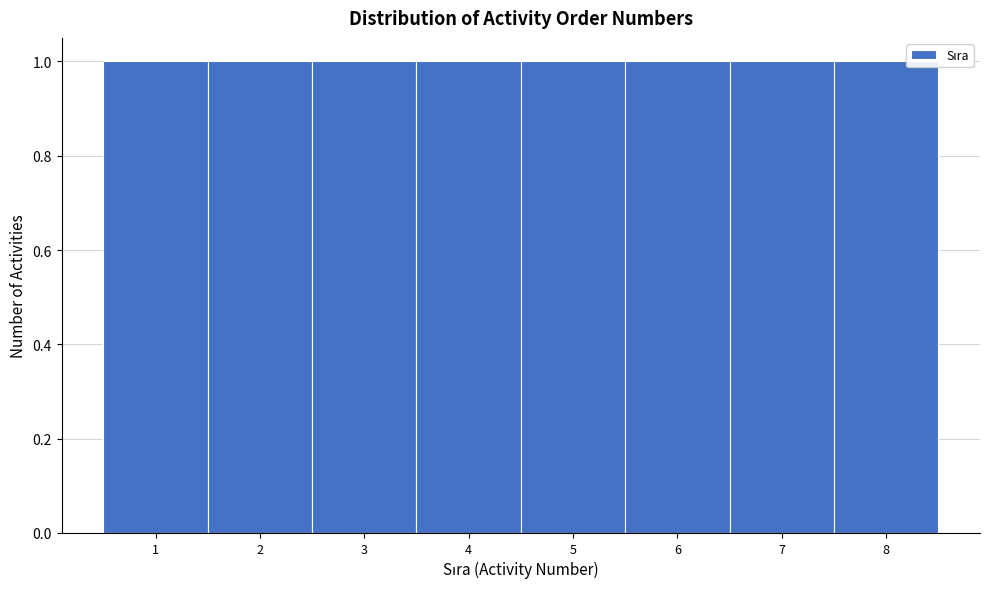

Reading left to right, transcribe this chart: for each bar, give the range it covers on the x-axis and its height. The values are not printed on the chart, so give them approximately, as read against the axis.

0.5 to 1.5: 1
1.5 to 2.5: 1
2.5 to 3.5: 1
3.5 to 4.5: 1
4.5 to 5.5: 1
5.5 to 6.5: 1
6.5 to 7.5: 1
7.5 to 8.5: 1